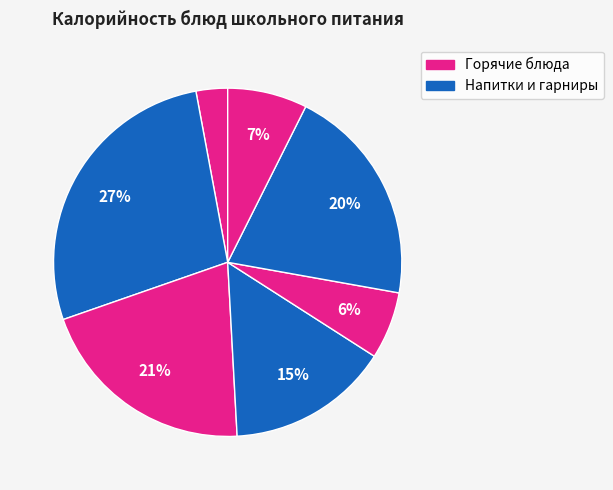

How many slices are in this pie chart?

7